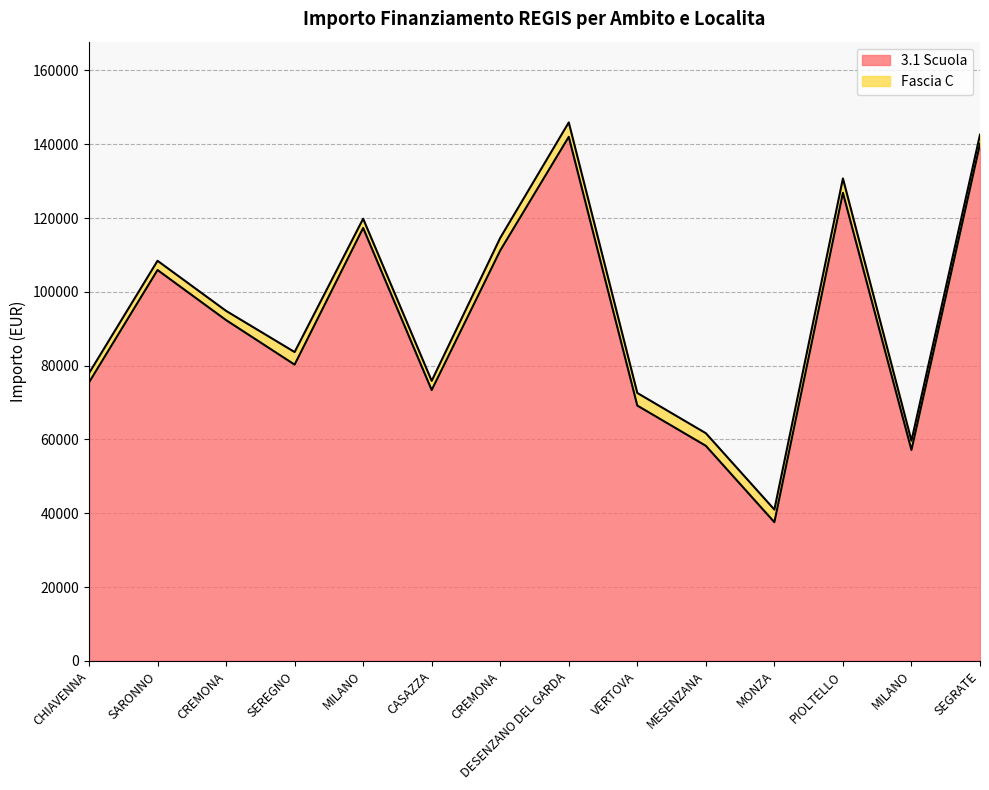

Rank the categories by value from lowest to highest.

MONZA, MILANO, MESENZANA, VERTOVA, CASAZZA, CHIAVENNA, SEREGNO, CREMONA, SARONNO, CREMONA, MILANO, PIOLTELLO, SEGRATE, DESENZANO DEL GARDA